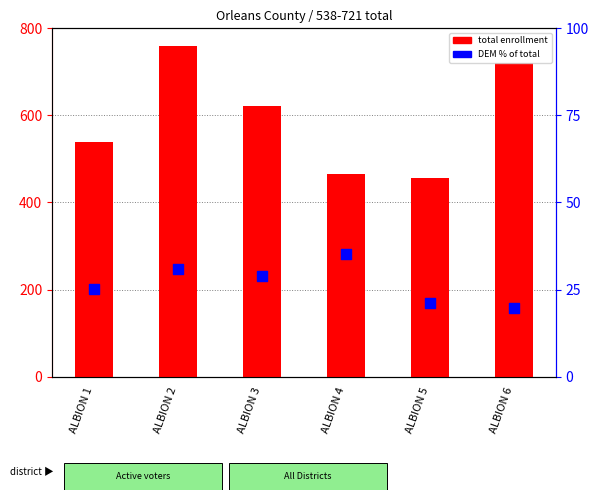

What are all the series names shown in the legend?

total enrollment, DEM % of total